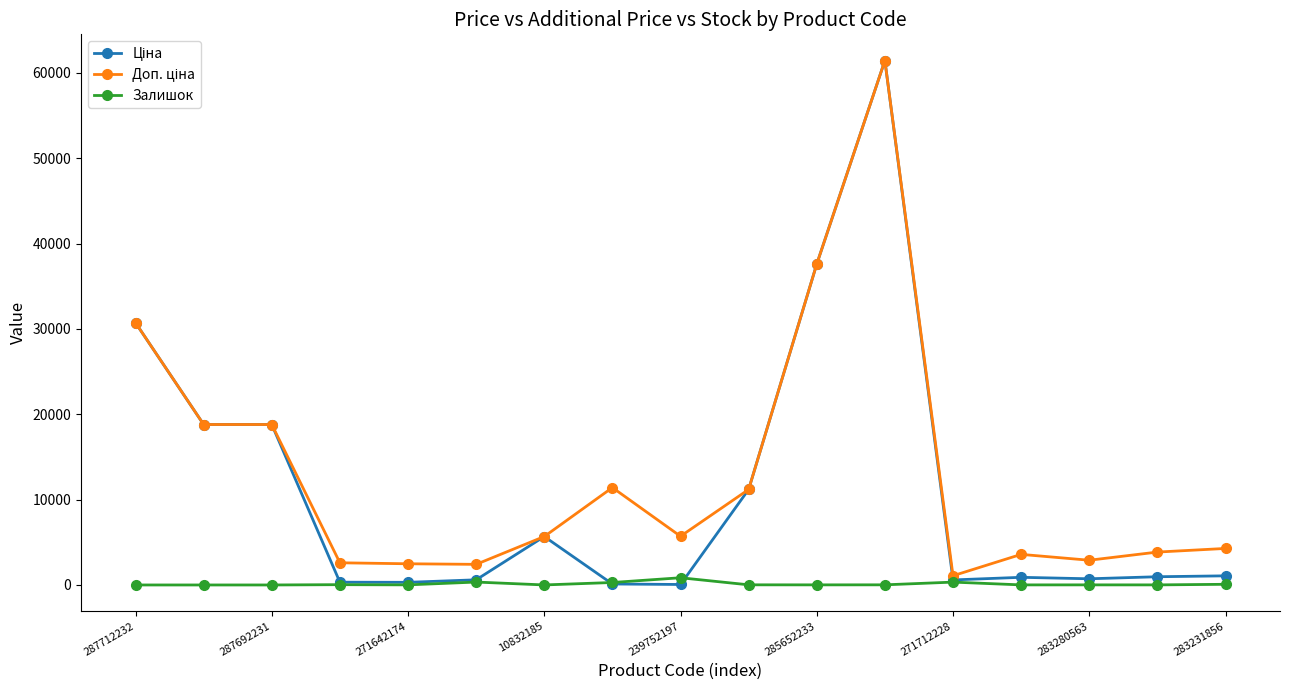

True or false: Залишок has more than 1 interior local peaks.

True